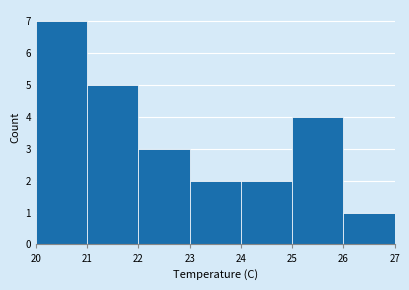

Reading left to right, transcribe this chart: for each bar, give the range it covers on the x-axis and its height. The values are not printed on the chart, so give them approximately, as read against the axis.

20 to 21: 7
21 to 22: 5
22 to 23: 3
23 to 24: 2
24 to 25: 2
25 to 26: 4
26 to 27: 1